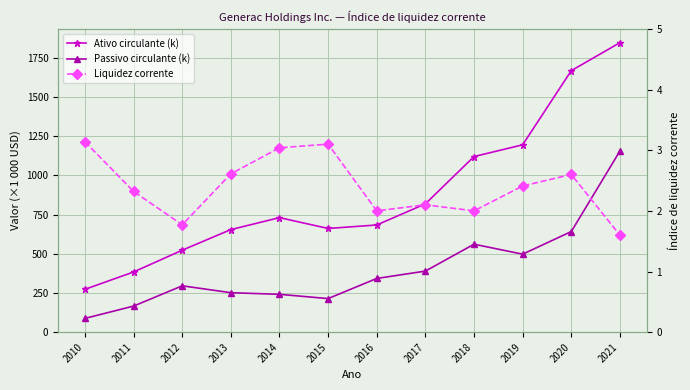

True or false: Liquidez corrente and Ativo circulante (k) cross at least once.

False